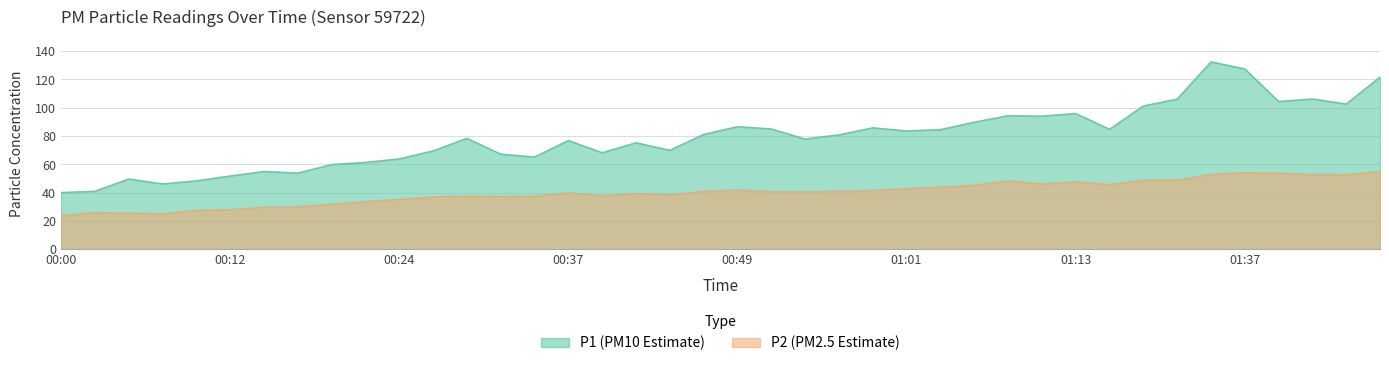

Count the number of categories in the chart.

40